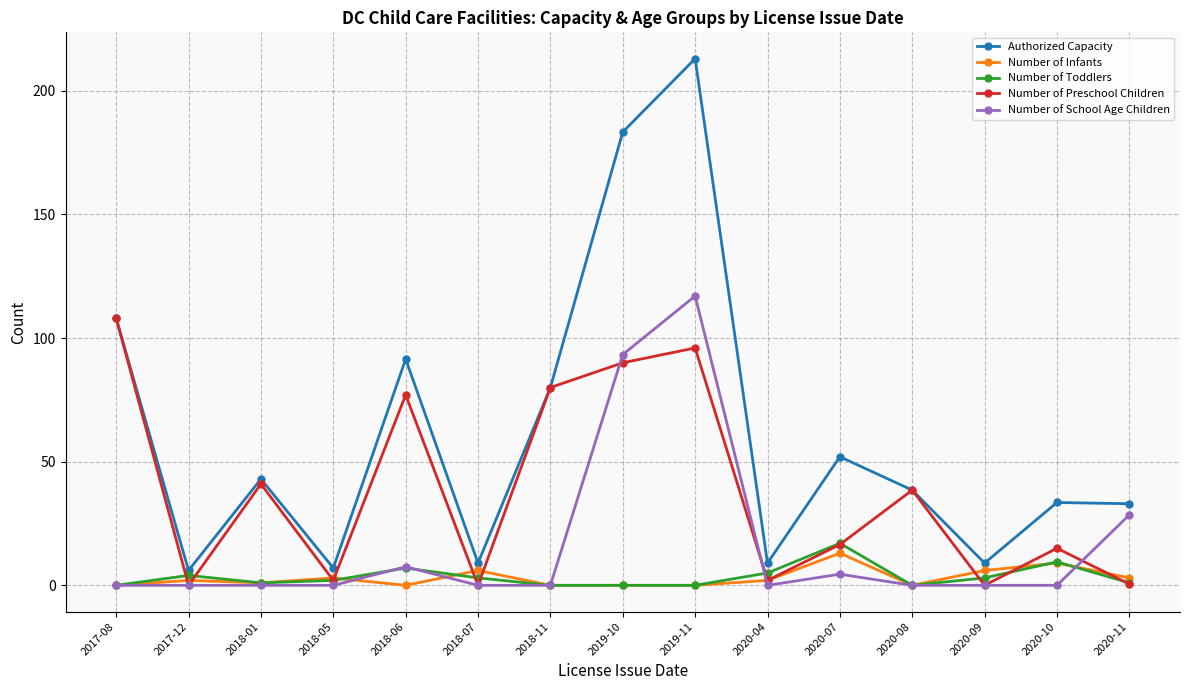

Which series has the largest total across all categories?

Authorized Capacity